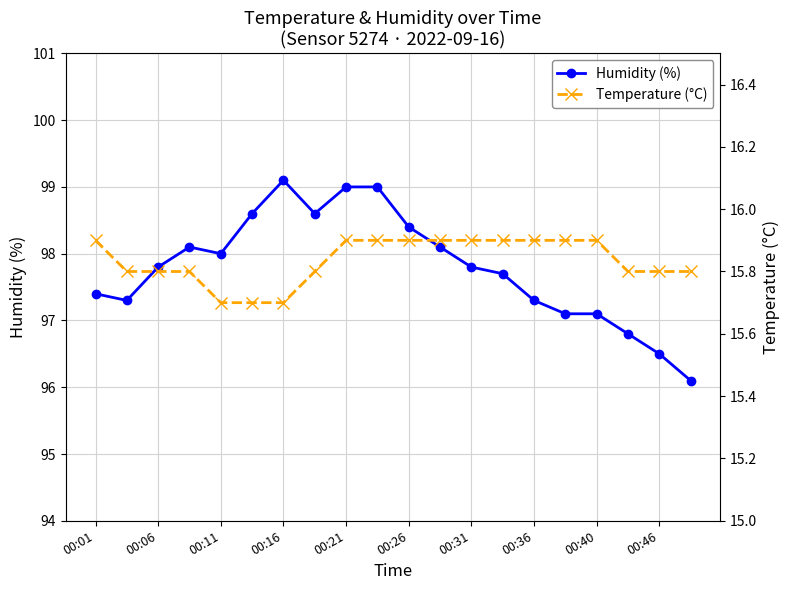

Which series has the largest range (max minus min)?

Humidity (%)